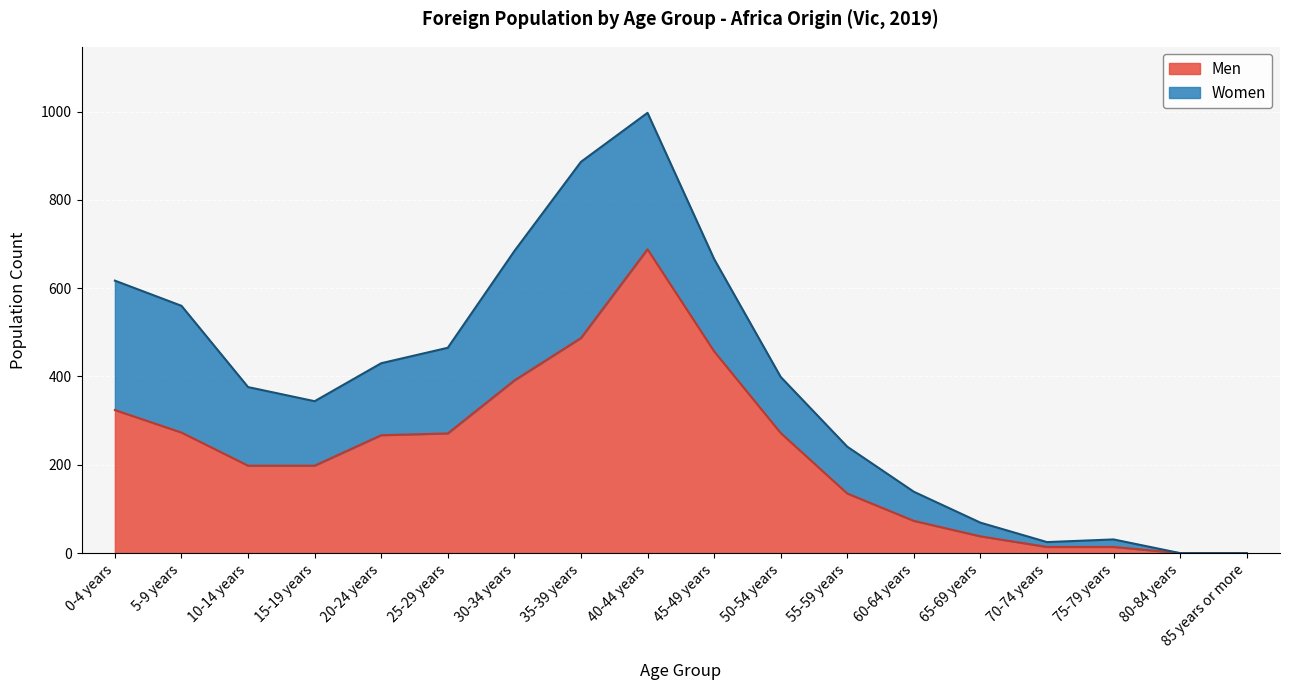

Where is the first local maximum?

40-44 years